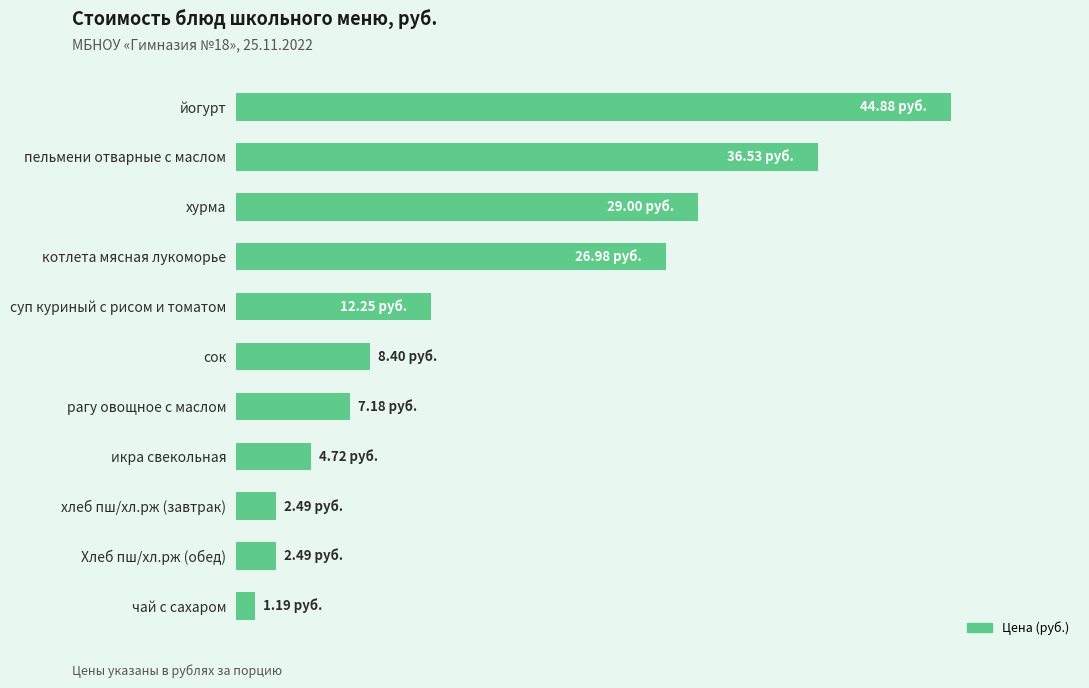

Does the chart contain any negative values?

No